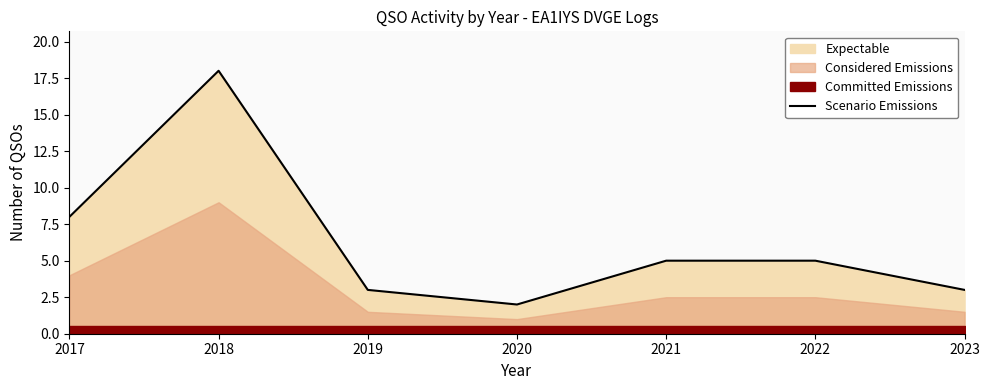

What is the smallest value displayed?

2